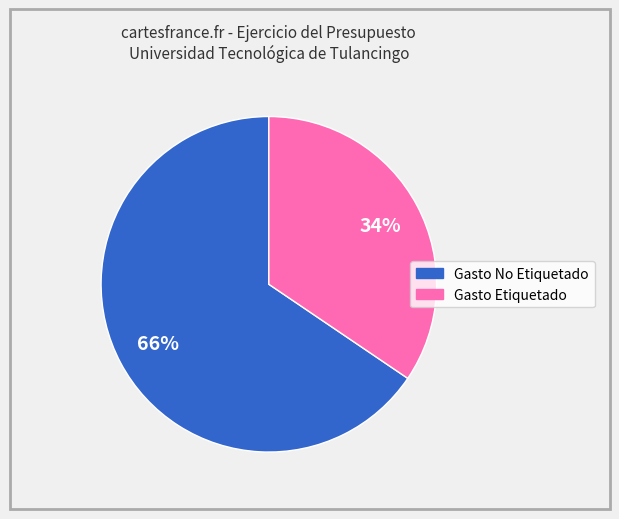

To the nearest percent, what percentage of the pie is Gasto No Etiquetado?

66%